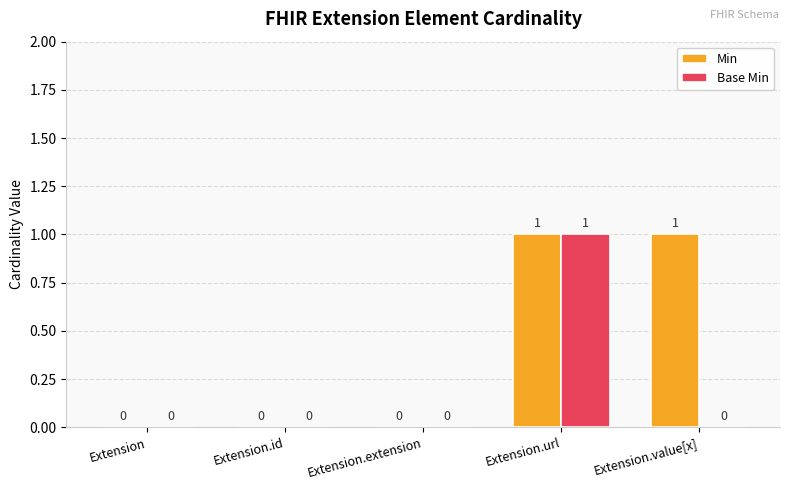

Which series has the largest total across all categories?

Min